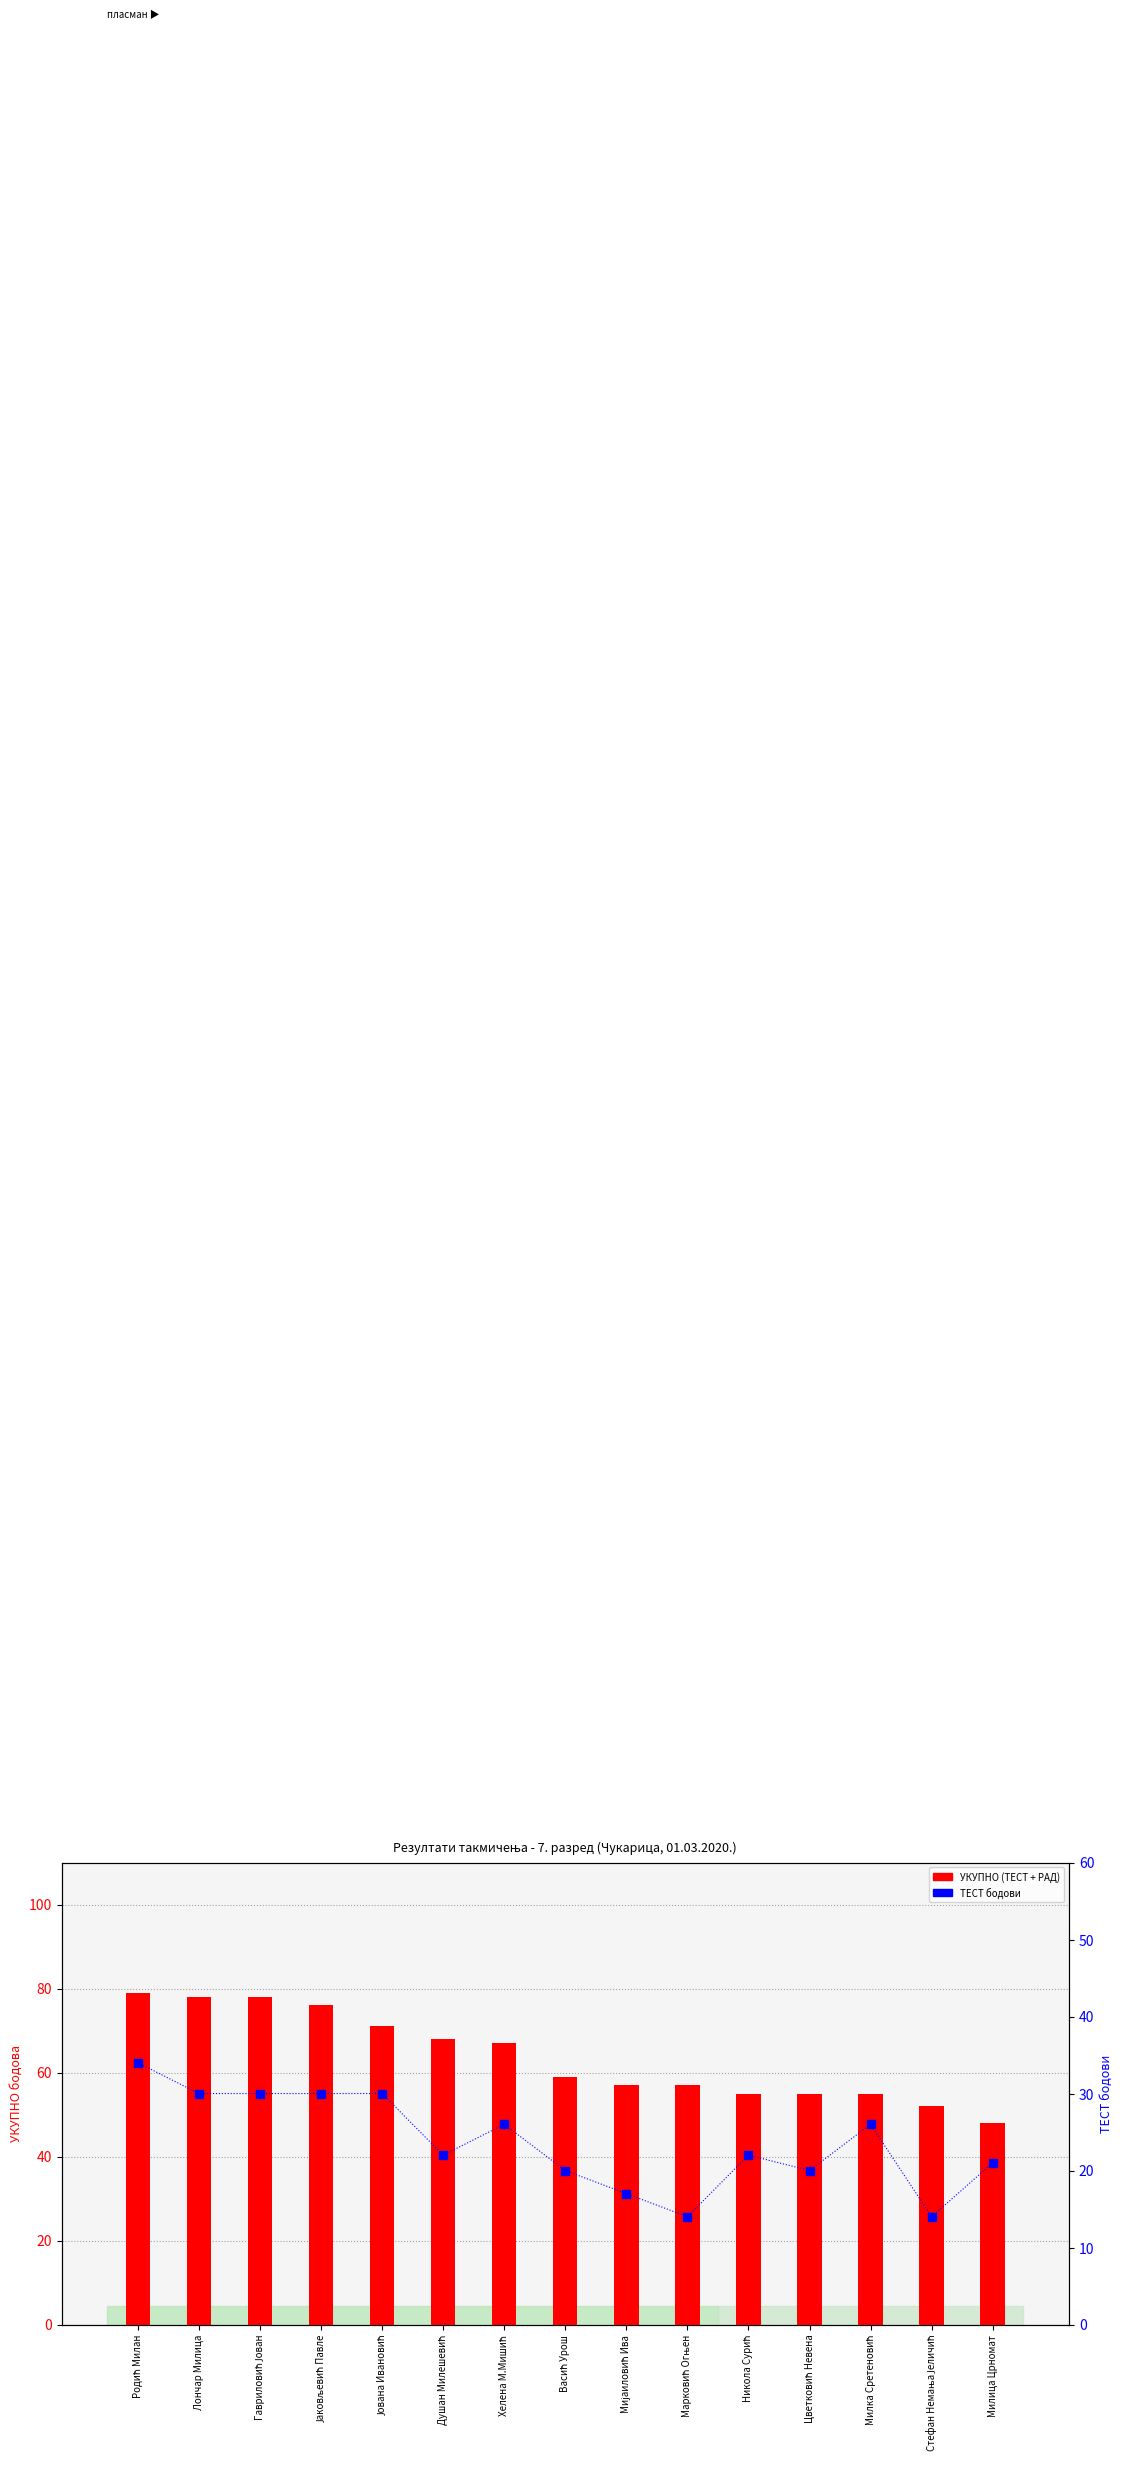

Which series has the largest Y range (max minus min)?

УКУПНО (ТЕСТ + РАД)